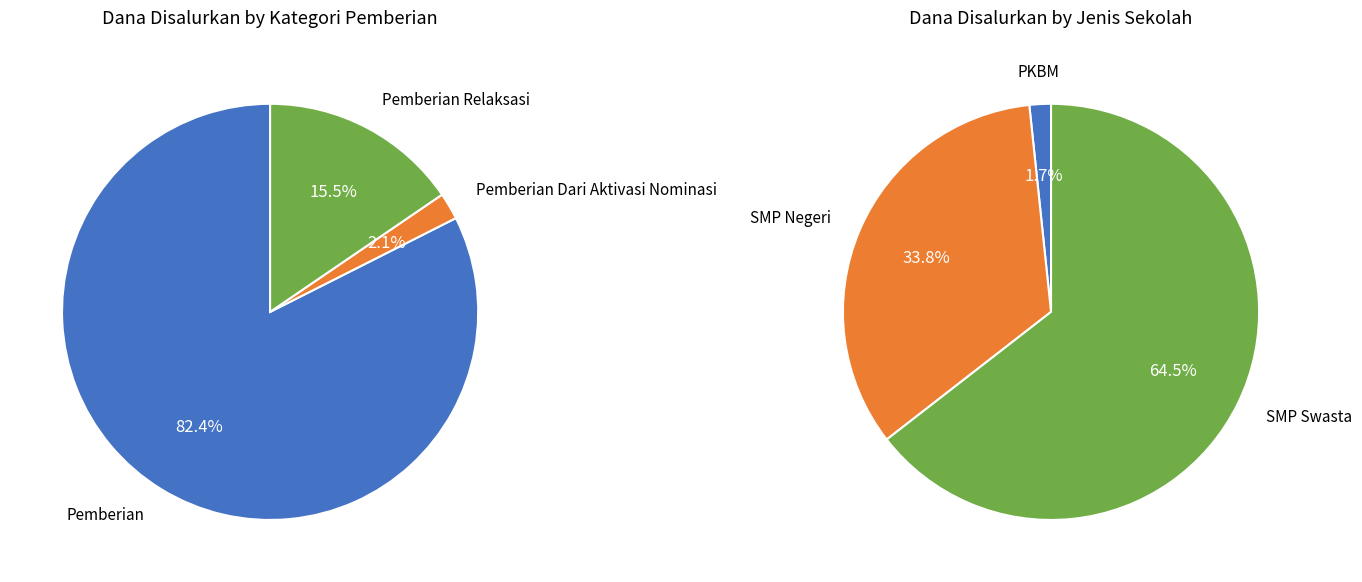

Does SMP NEGERI 1 CIJATI represent more than half of the total?

No